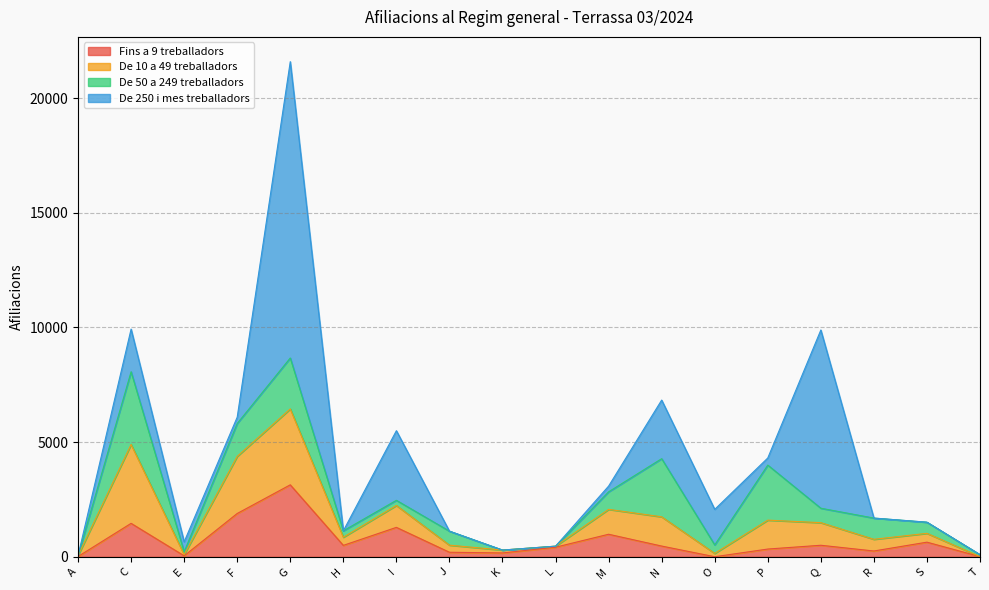

Does the chart have visible grid lines?

Yes